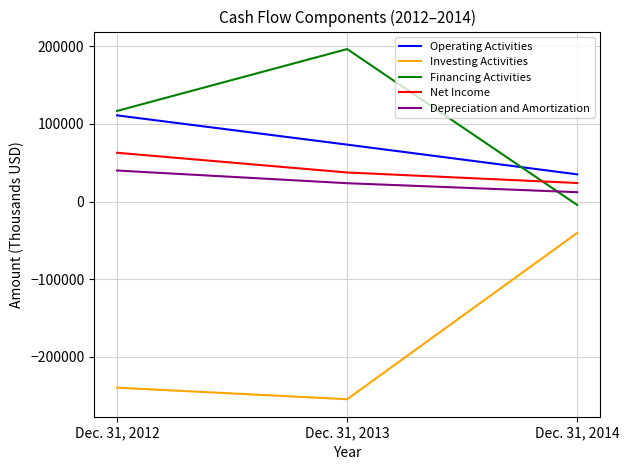

How many values in Financing Activities are below zero?

1